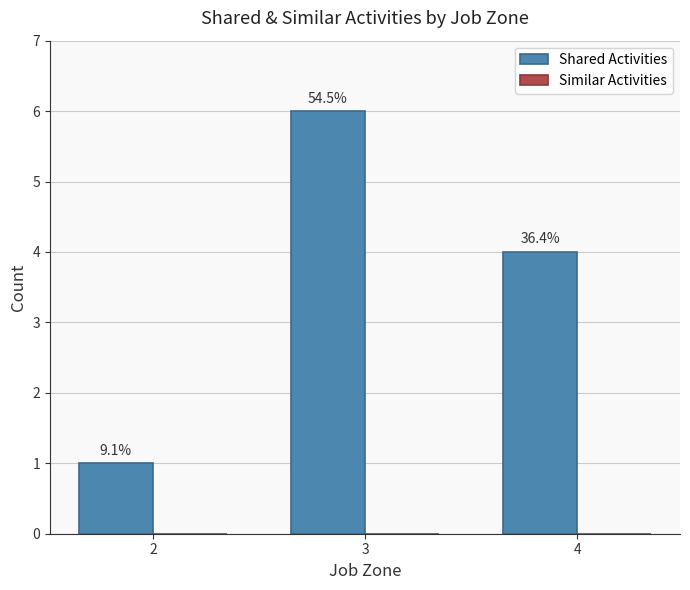

How many bars are there in total?

3